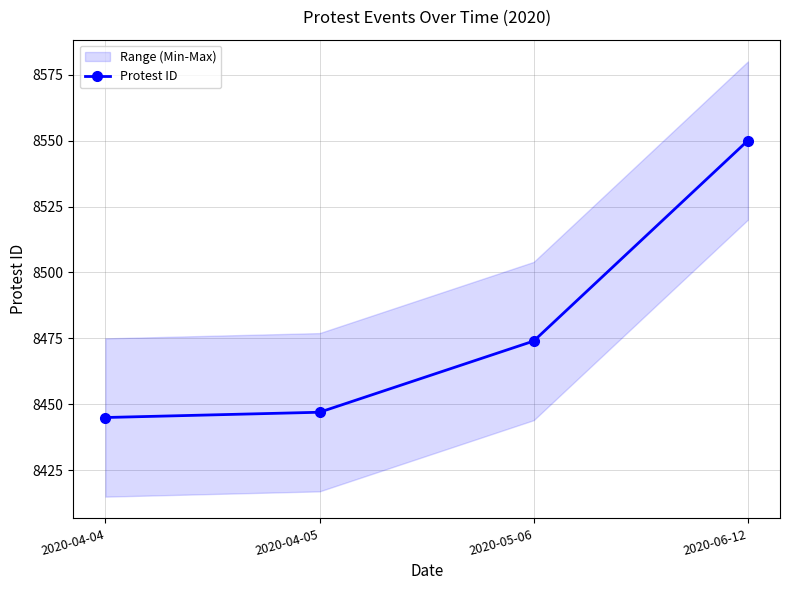

How many distinct data groups are displayed?

1